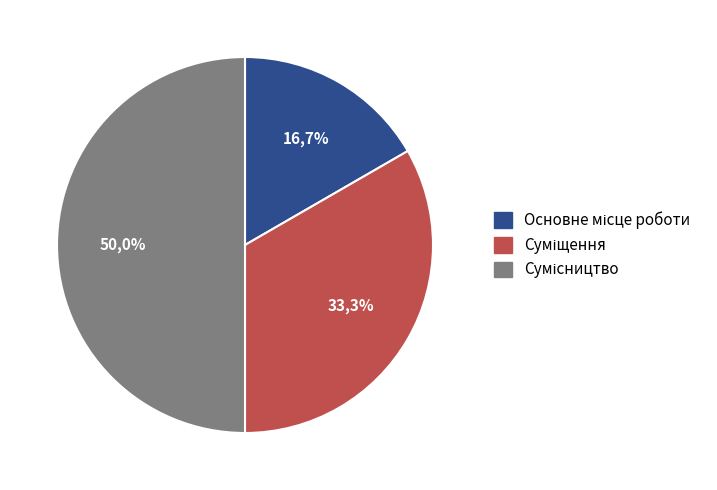

Is it true that Суміщення is 43% of the pie?

False